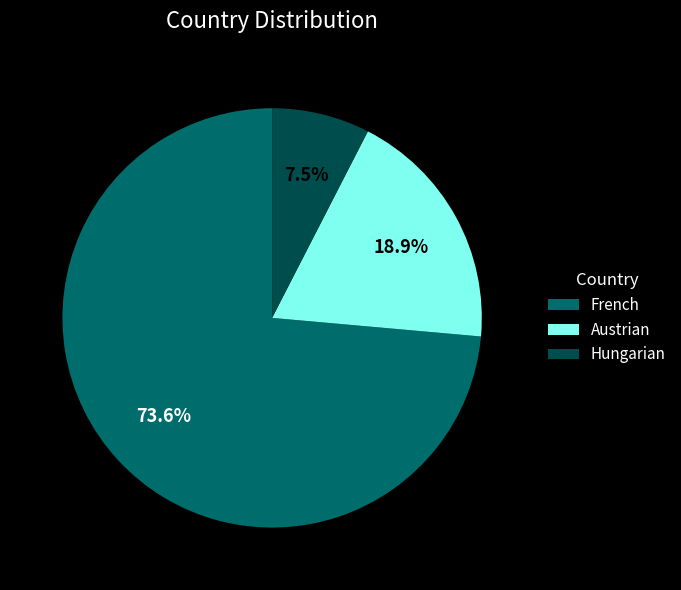

Which slice is the largest?

French